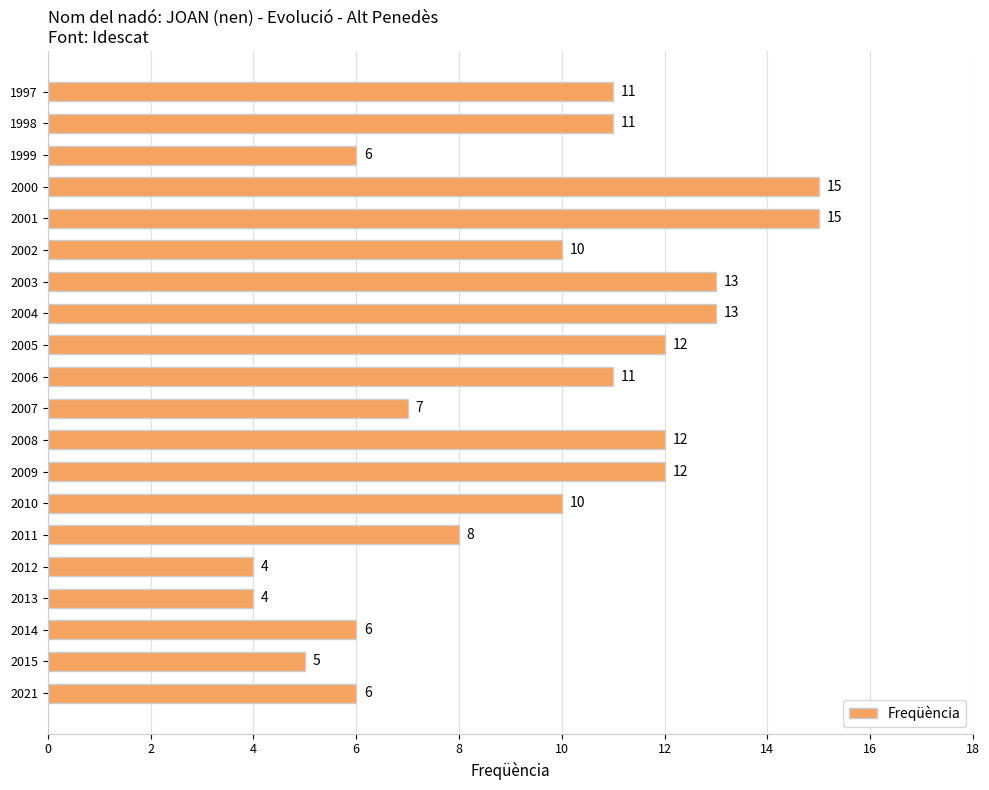

Reading bottom to top, list all the values displayed in this chart.

2021=6	2015=5	2014=6	2013=4	2012=4	2011=8	2010=10	2009=12	2008=12	2007=7	2006=11	2005=12	2004=13	2003=13	2002=10	2001=15	2000=15	1999=6	1998=11	1997=11